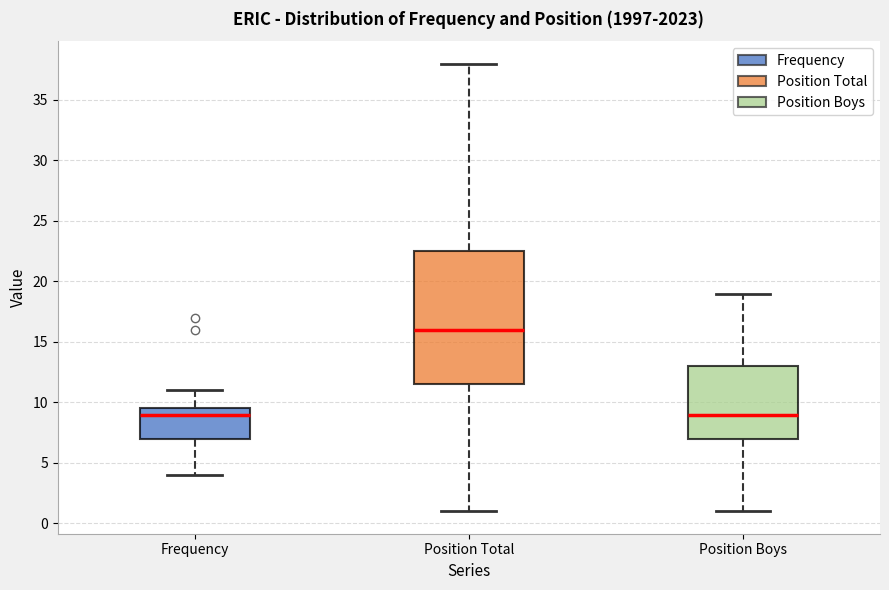

Where does the lower whisker of the box for Frequency end on the y-axis? The values are not printed on the chart, so give them approximately, as read against the axis.

4.0